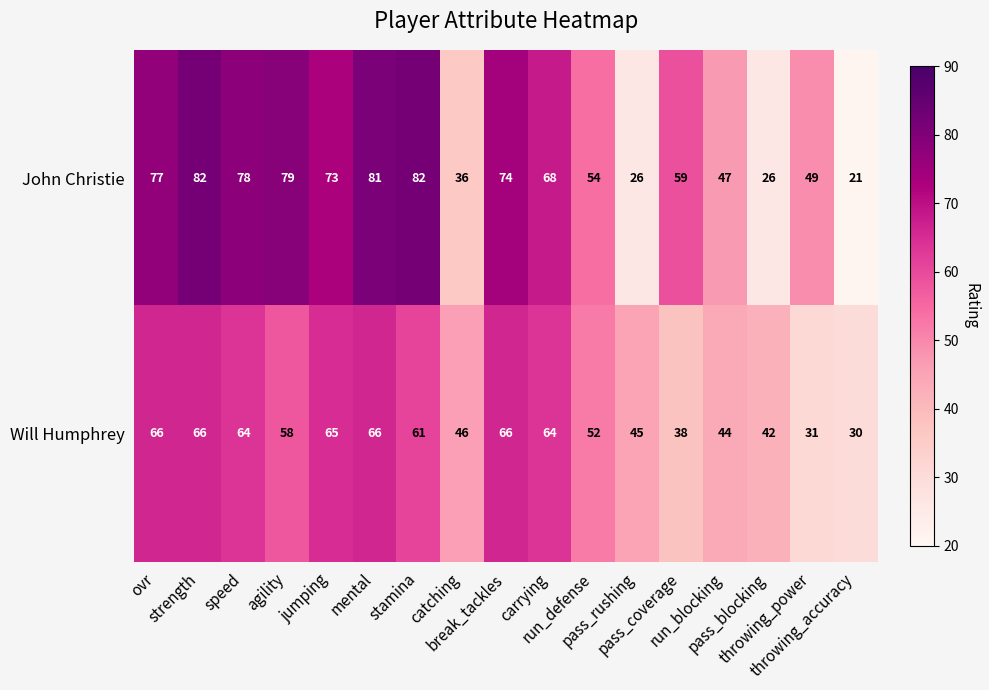

What is the minimum value for John Christie?

21